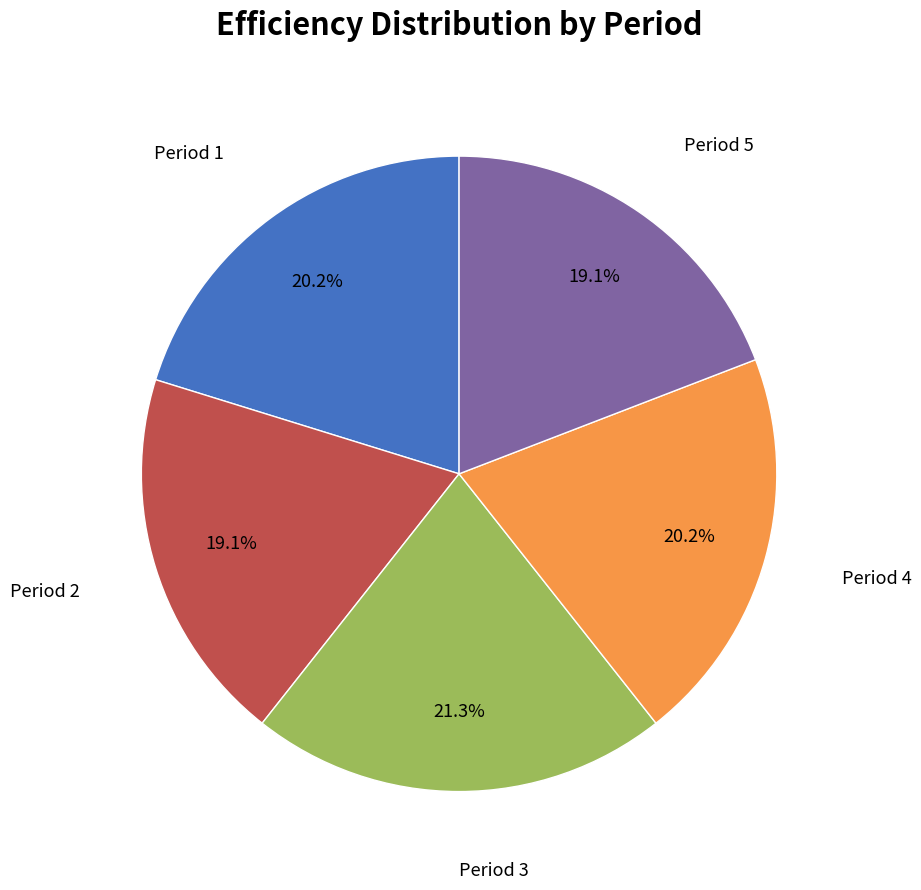

Does any single category account for the majority?

No